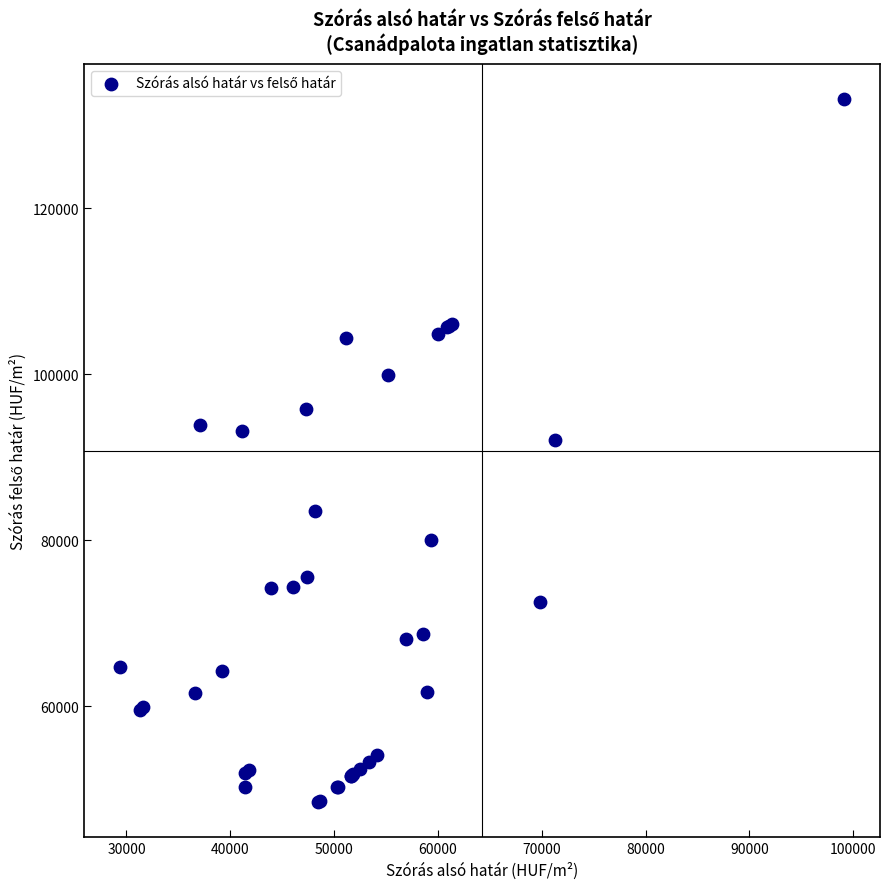

What Y value in the scatter plot is closest to 90824?

92072